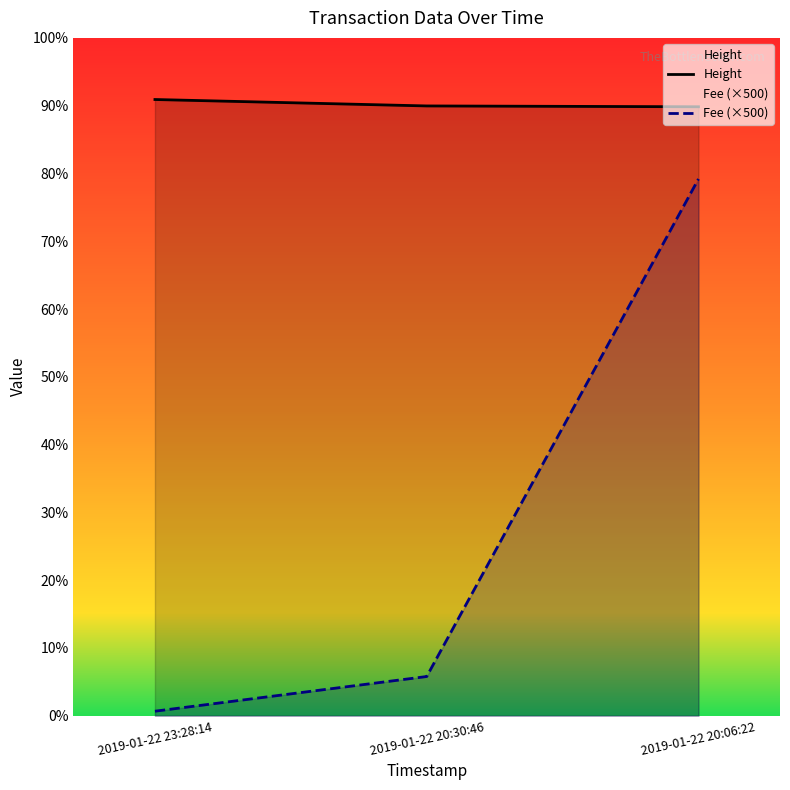

Where is Height nearest to the value 4479?

2019-01-22 20:30:46